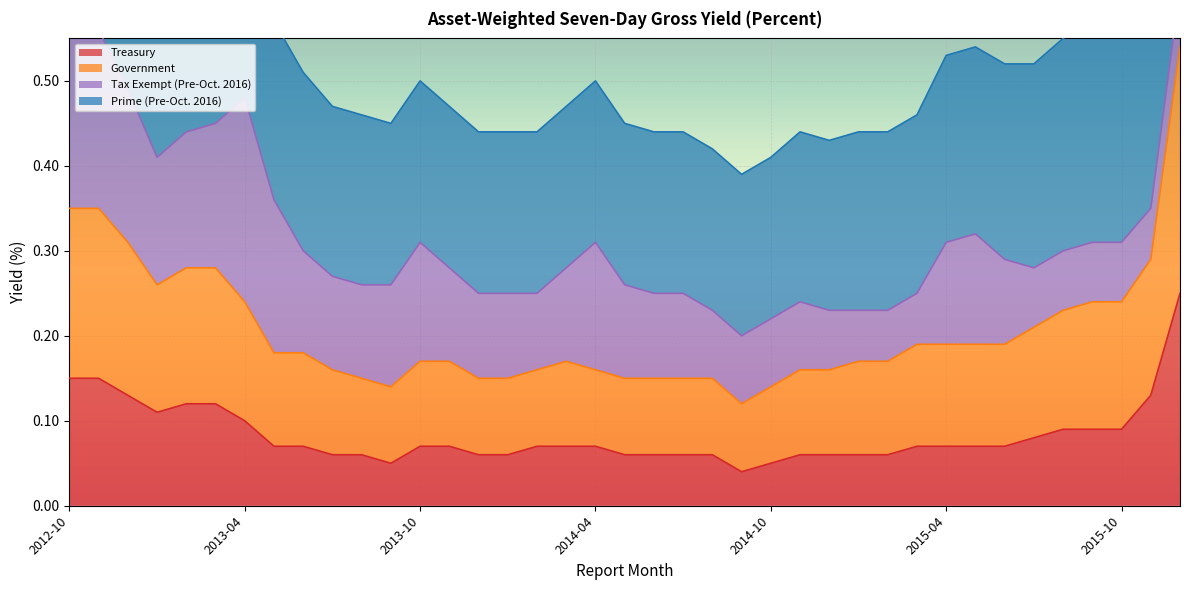

What position from the right is 2013-05?

32